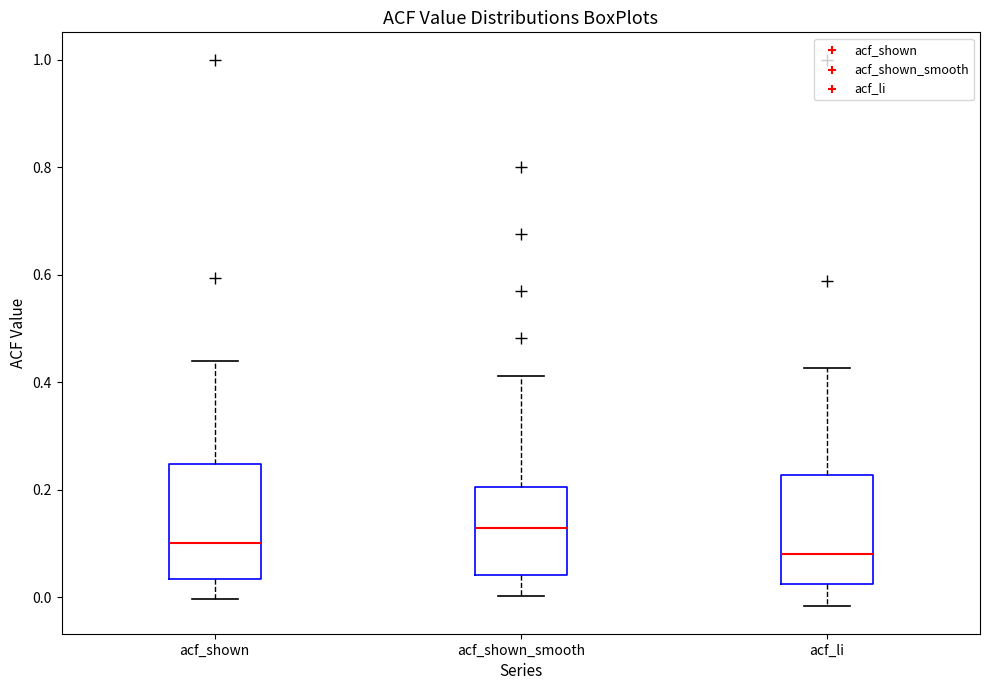

Reading left to right, read every box against the y-axis: the position of its median line, the range the box covers, and the ends of its whiskers. The values are not printed on the chart, so give them approximately, as read against the axis.

acf_shown: median 0.10, box 0.04 to 0.24, whiskers 0.00 to 0.44
acf_shown_smooth: median 0.12, box 0.04 to 0.20, whiskers 0.00 to 0.42
acf_li: median 0.08, box 0.02 to 0.22, whiskers -0.02 to 0.42